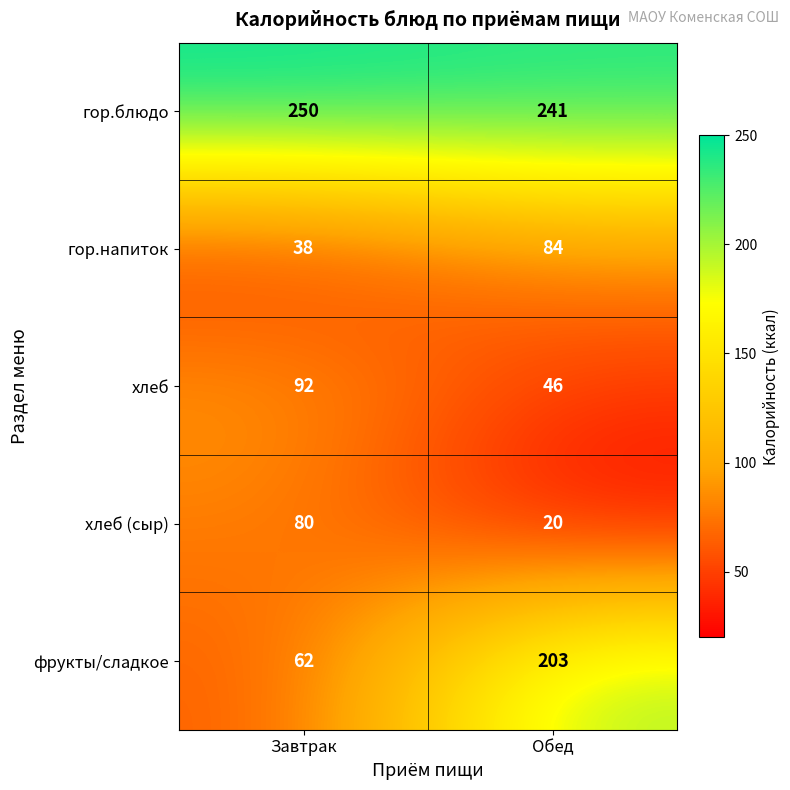

At how many categories does at least one series exceed 179?

2